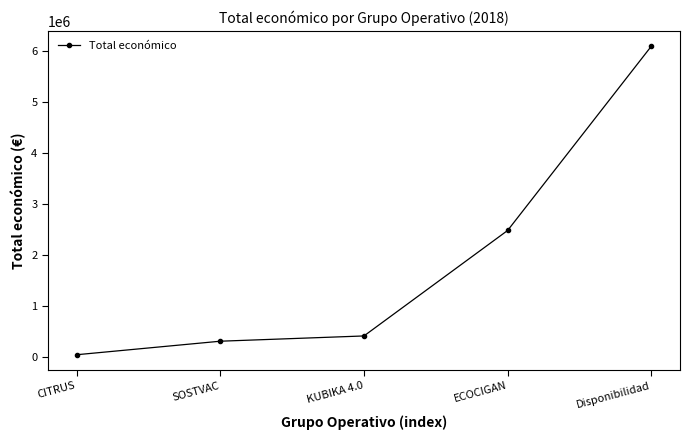

What is the approximate value at ECOCIGAN?

2483714